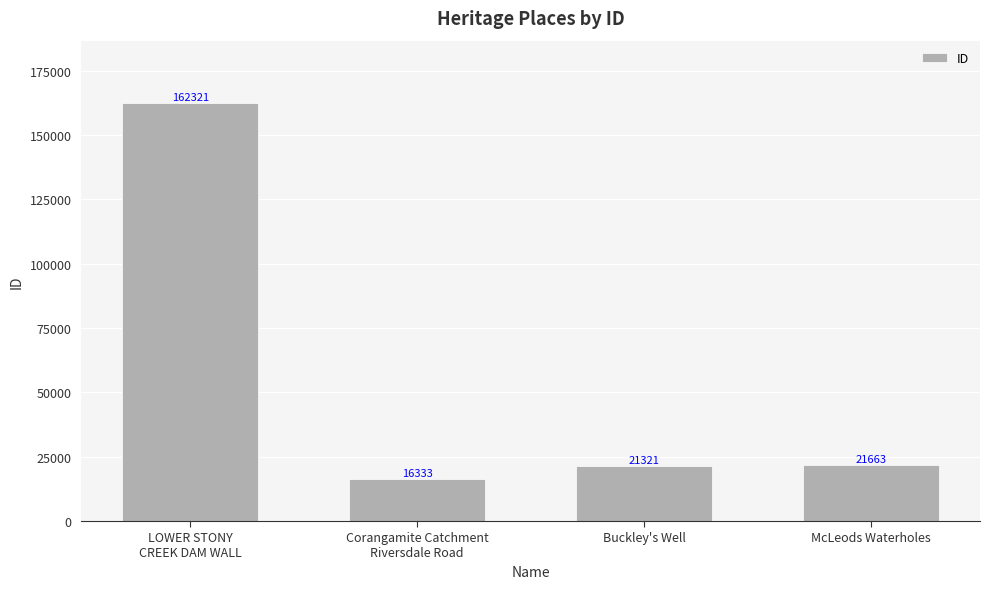

How many data points are less than 21663?

2